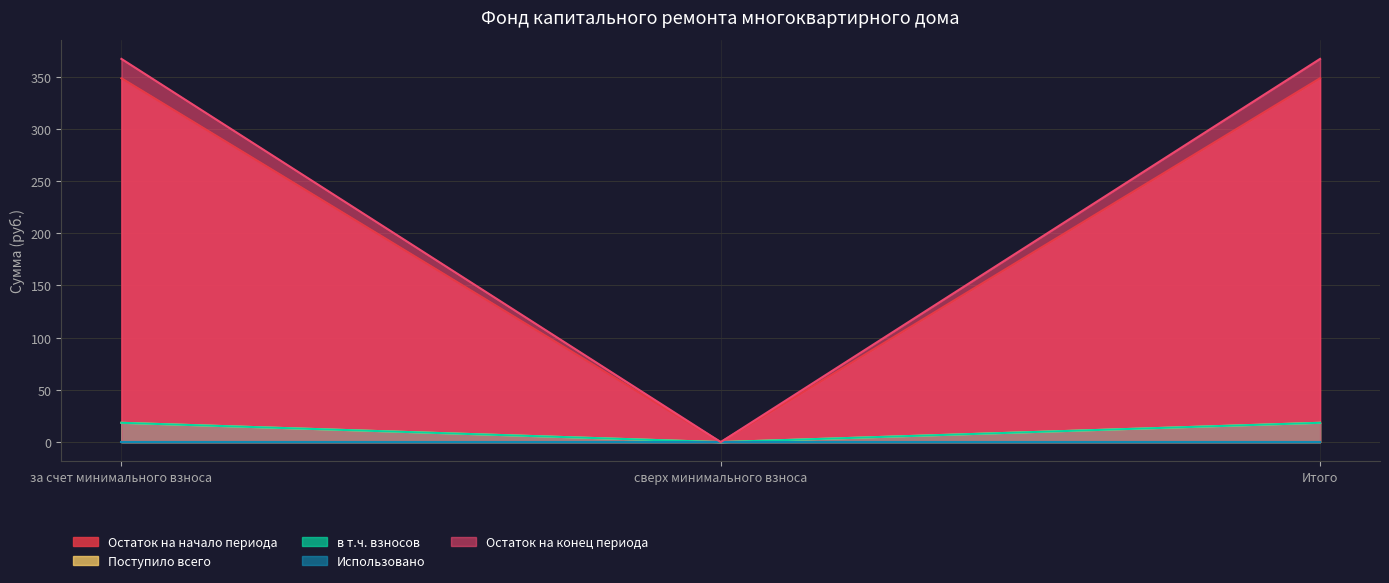

What value does the Остаток на конец периода series have at за счет минимального взноса?

367.0